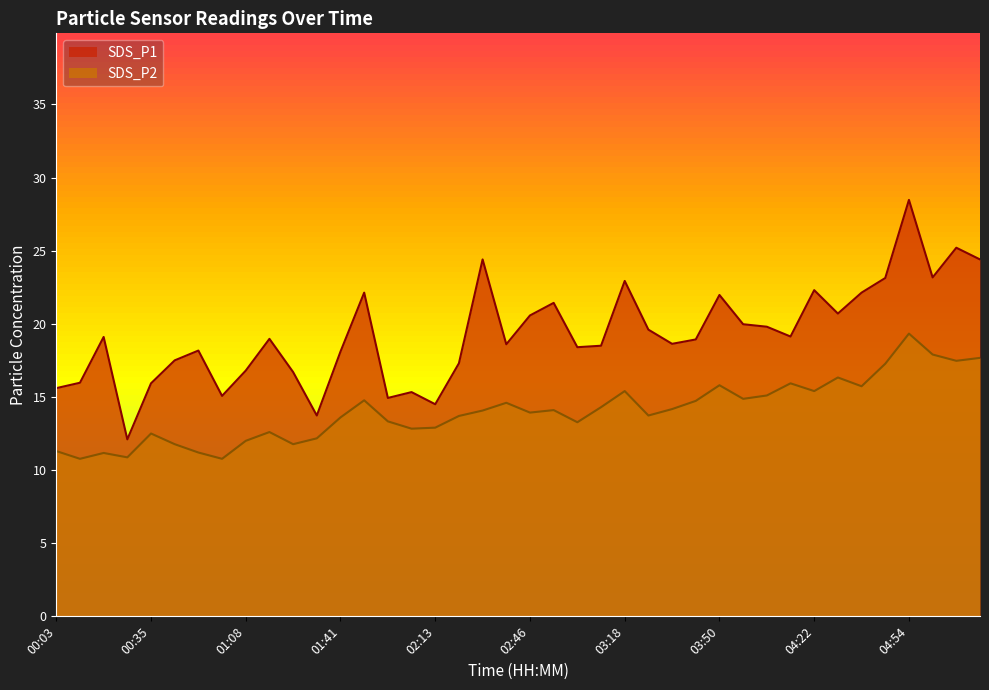

Where is the first local minimum for SDS_P1?

00:27